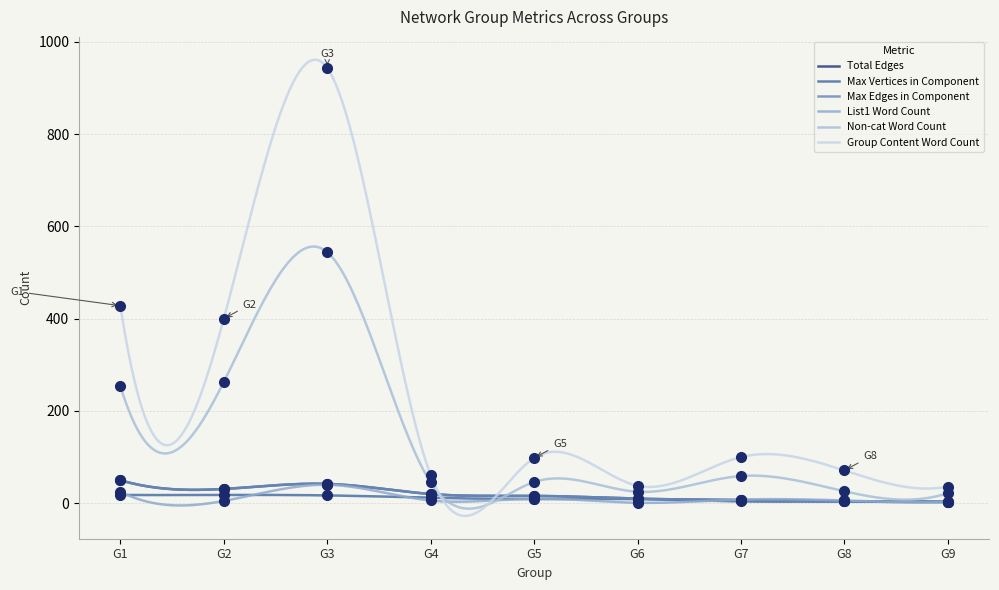

What is the sum of all Max Vertices in Component values?

3144.0